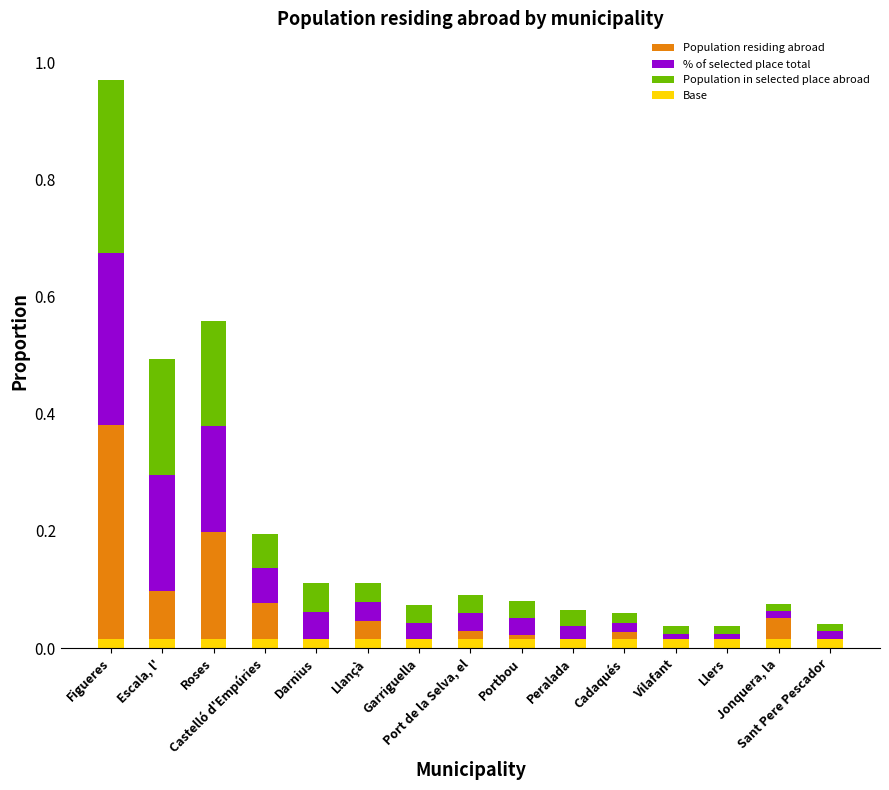

Which series has the widest spread of values?

Population residing abroad